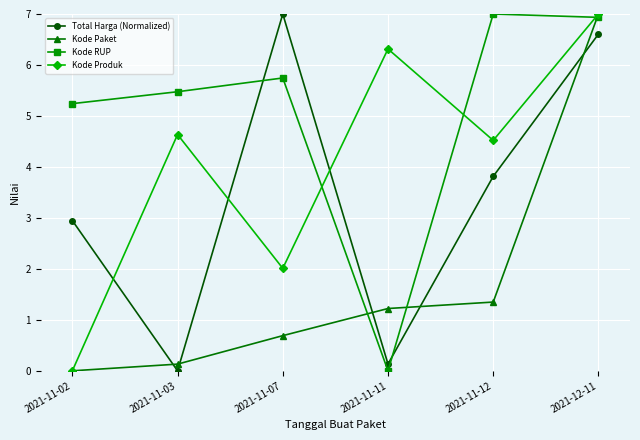

What is the label of the 5th point from the right?

2021-11-03